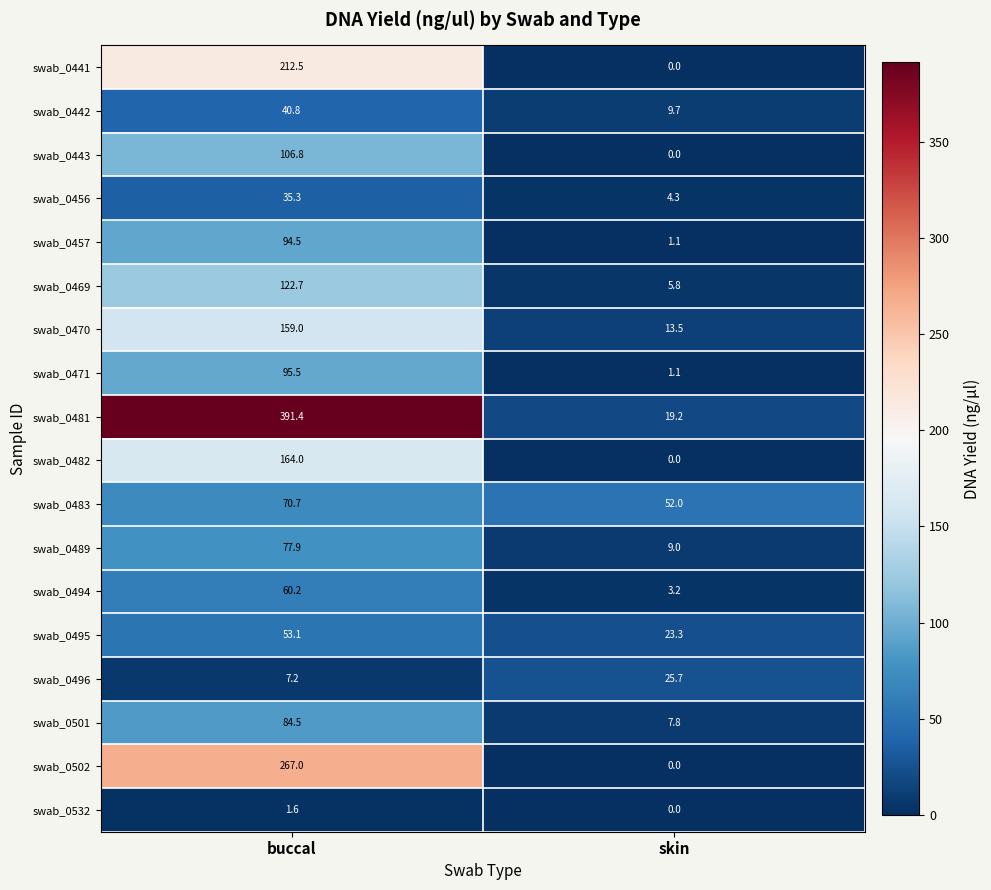

Is it true that swab_0482 equals -114.3 at skin?

False